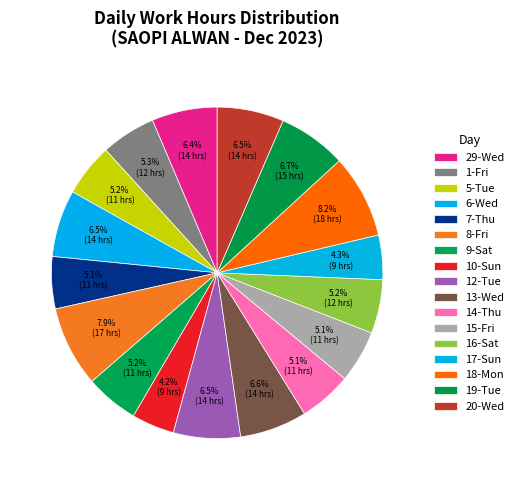

Is it true that 17-Sun is 4% of the pie?

True